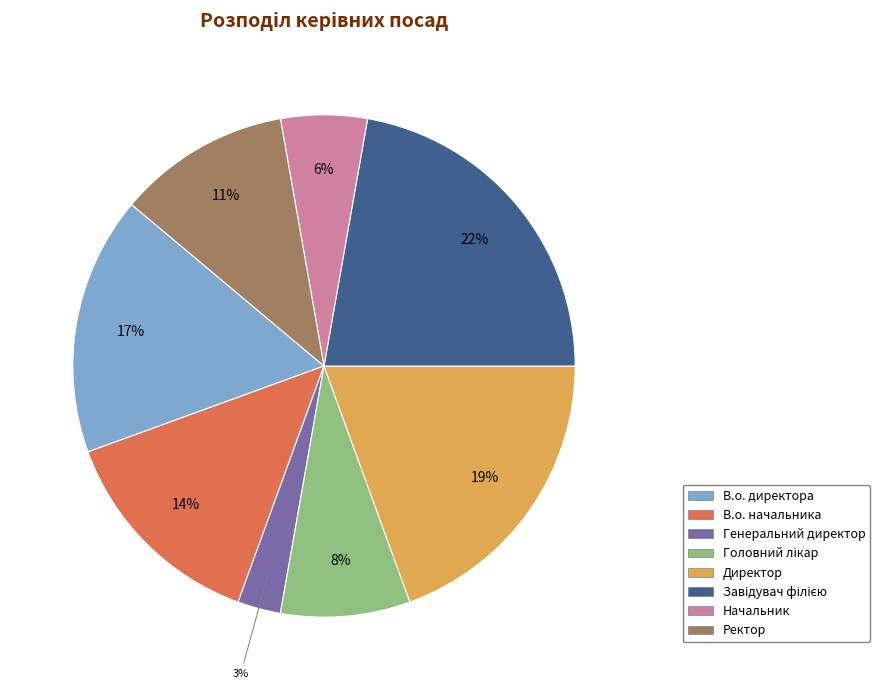

Which slice is the smallest?

Генеральний директор